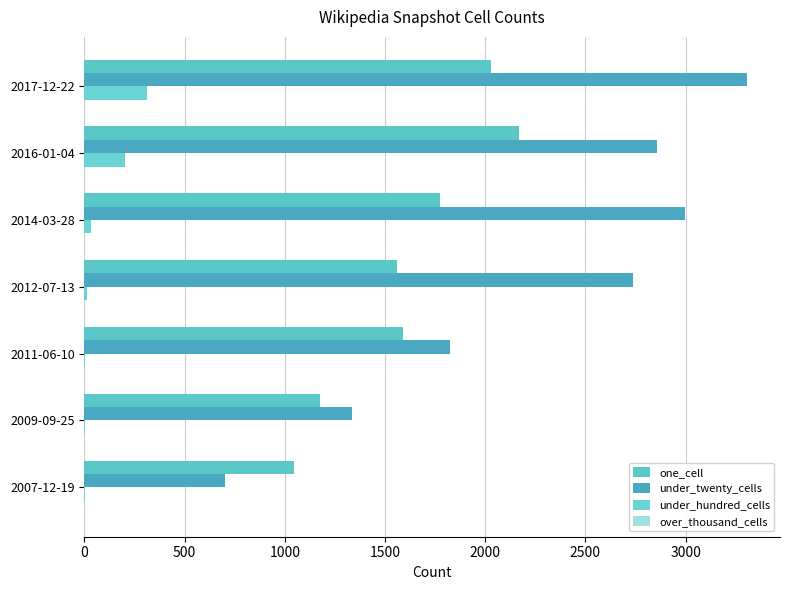

Count the number of categories in the chart.

7